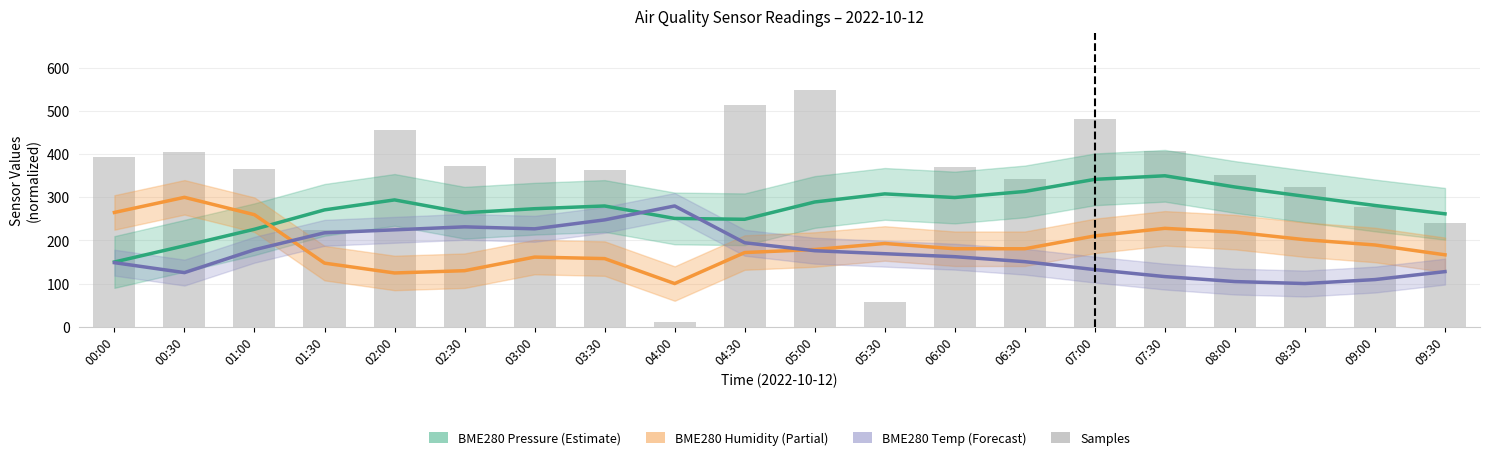

What is the total value across all series at 06:30?

987.3